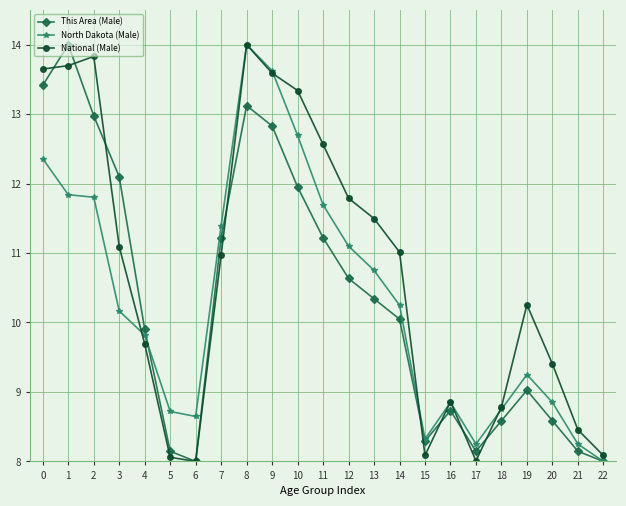

The North Dakota (Male) series shows 20.6 at 2. True or false?

False